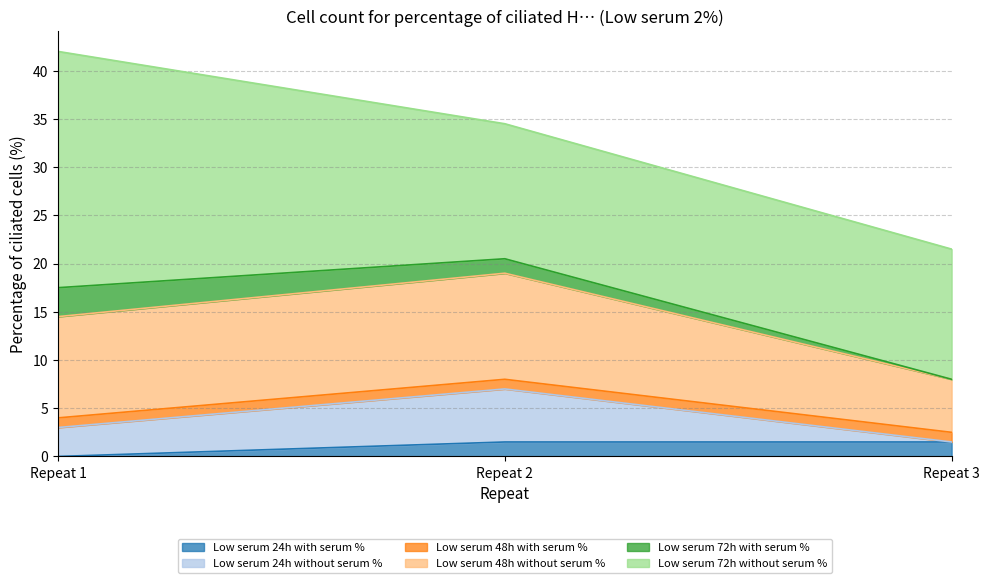

True or false: Low serum 24h with serum % has a value of 1.5 at Repeat 3.

True